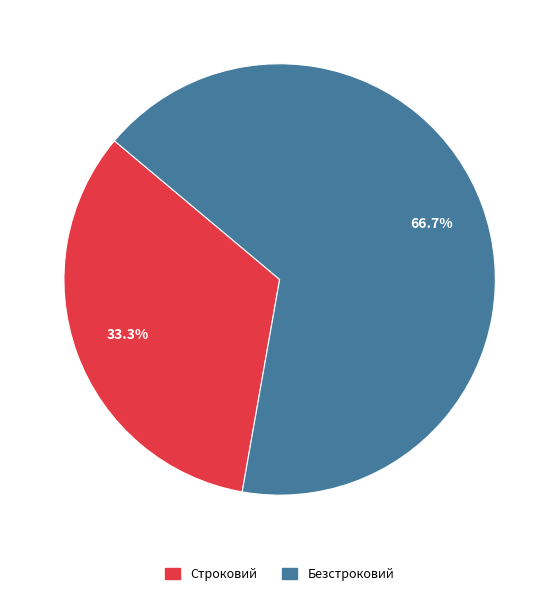

Between Строковий and Безстроковий, which is larger?

Безстроковий